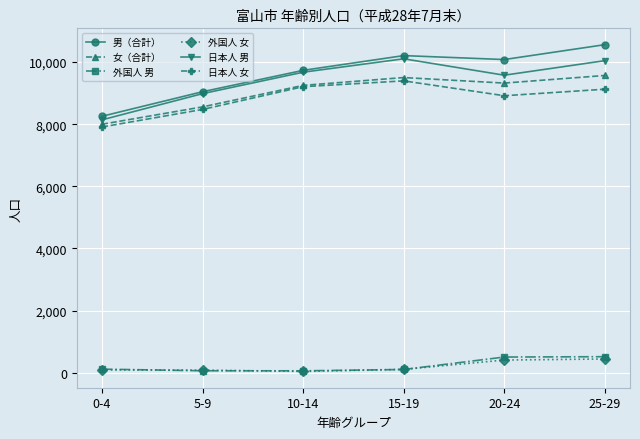

What is the maximum value for 日本人 男?

10107